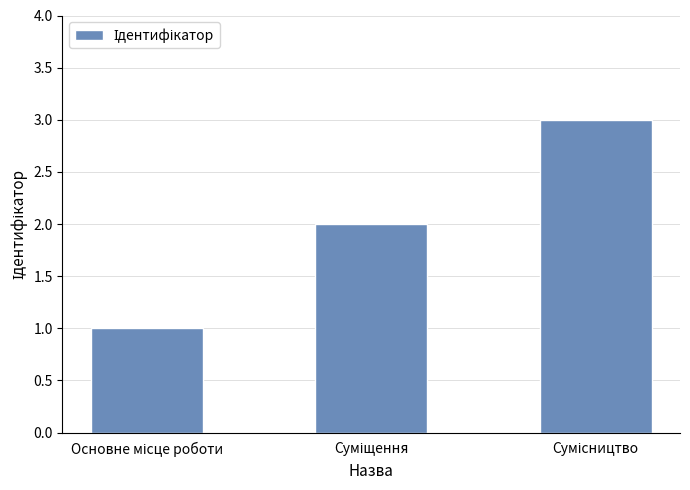

What is the sum of all values?

6